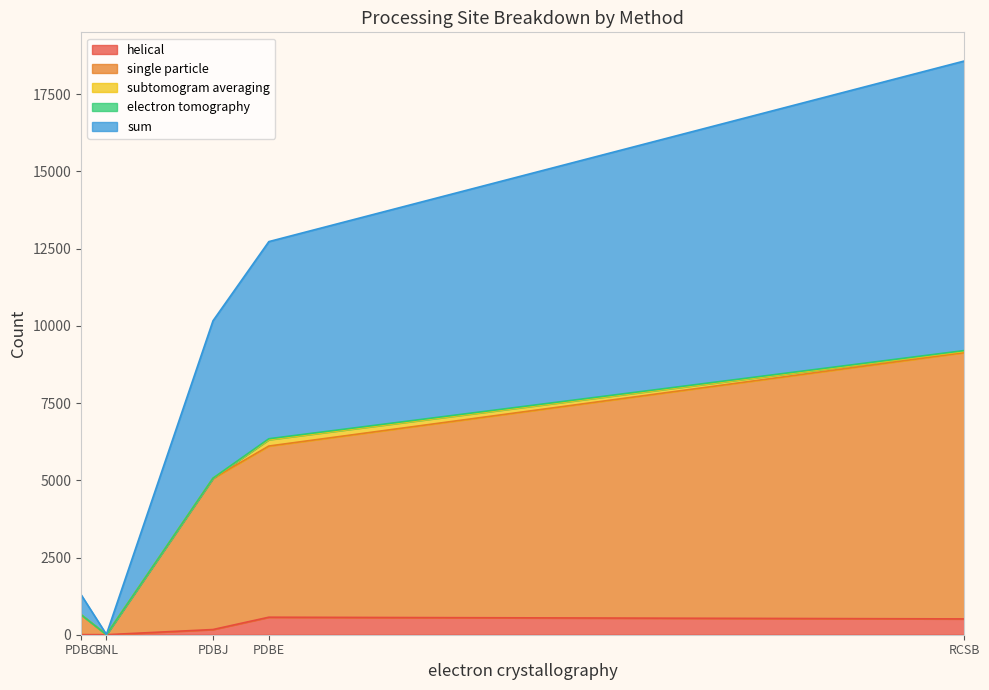

At RCSB, list the series in order from smallest to largest.

electron tomography, subtomogram averaging, helical, single particle, sum